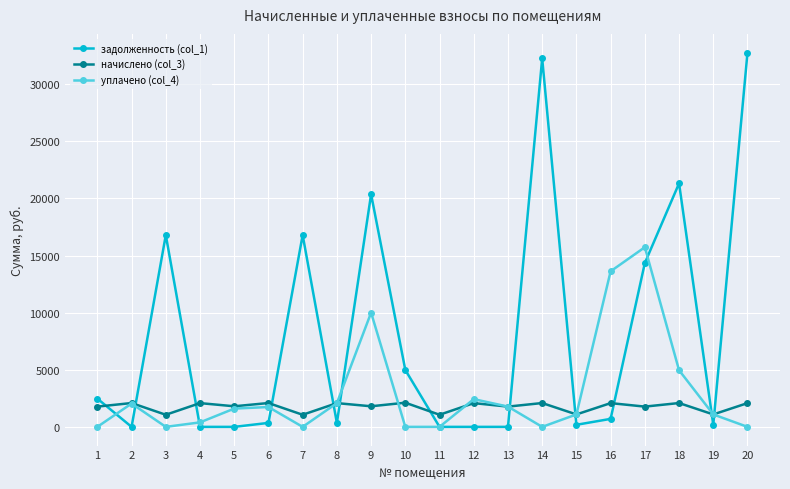

The начислено (col_3) series shows 2116.0 at 10. True or false?

True